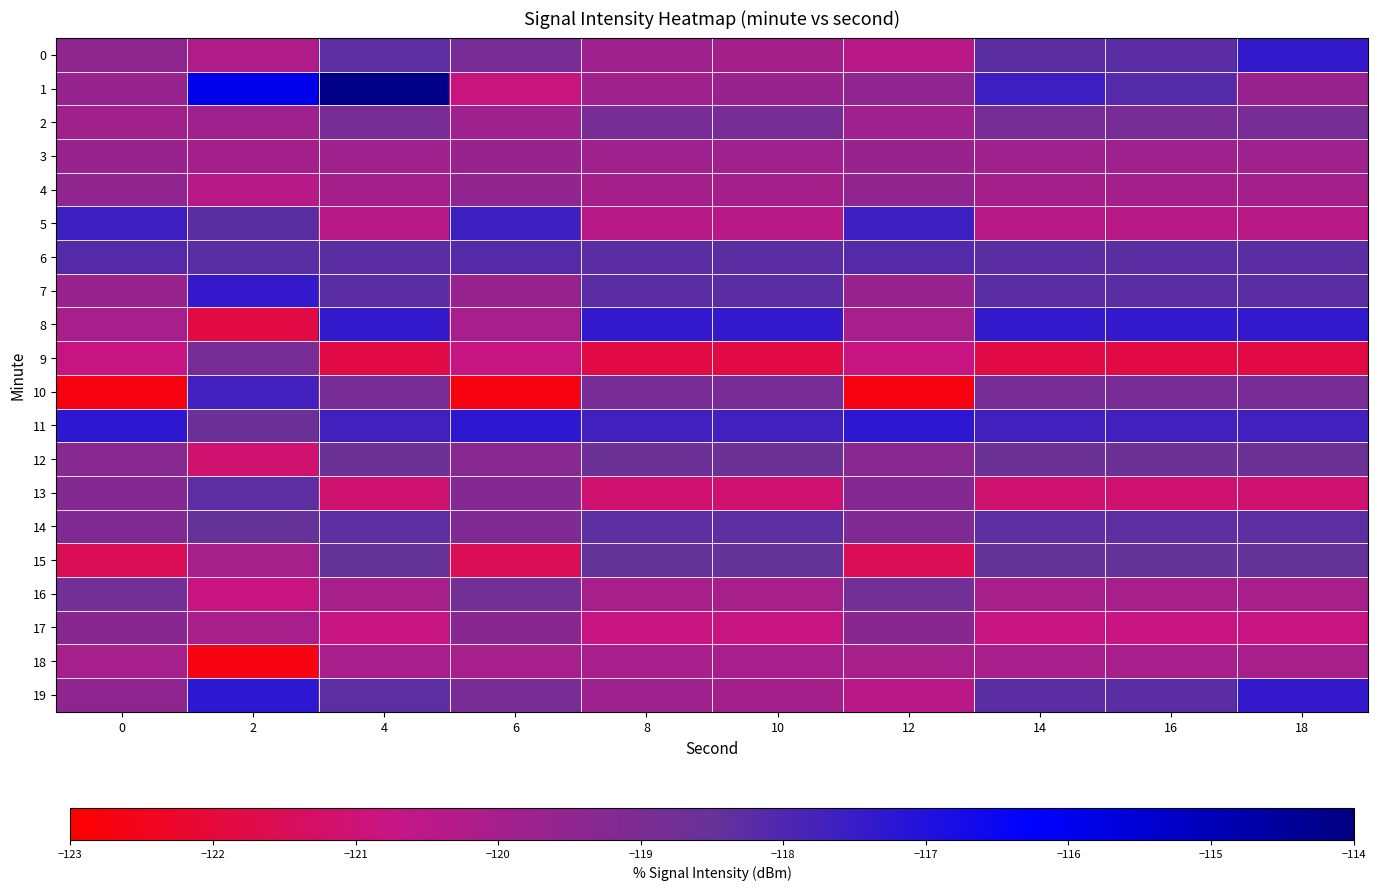

Which series has the widest spread of values?

1